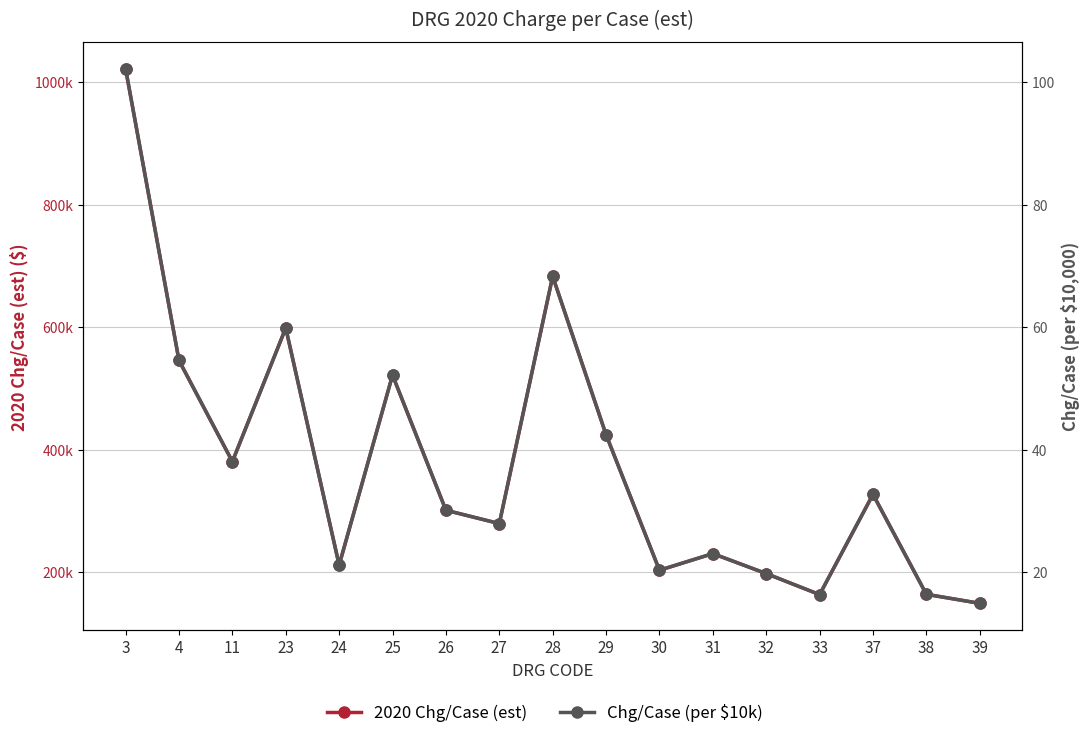

Read the Chg/Case (per $10k) value at 4.

54.6